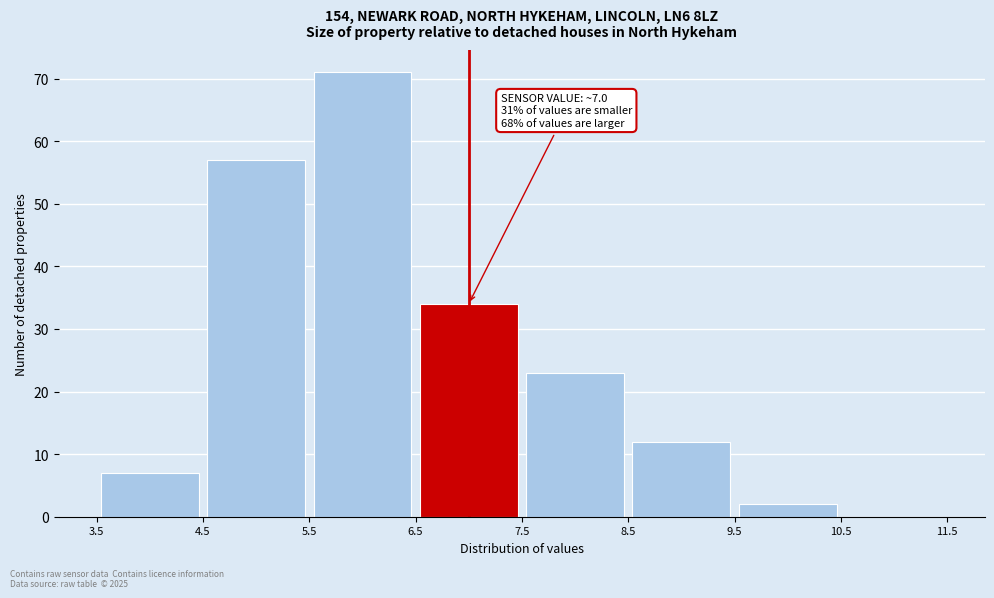

Which range on the x-axis has the tallest bar?

5.5 to 6.5